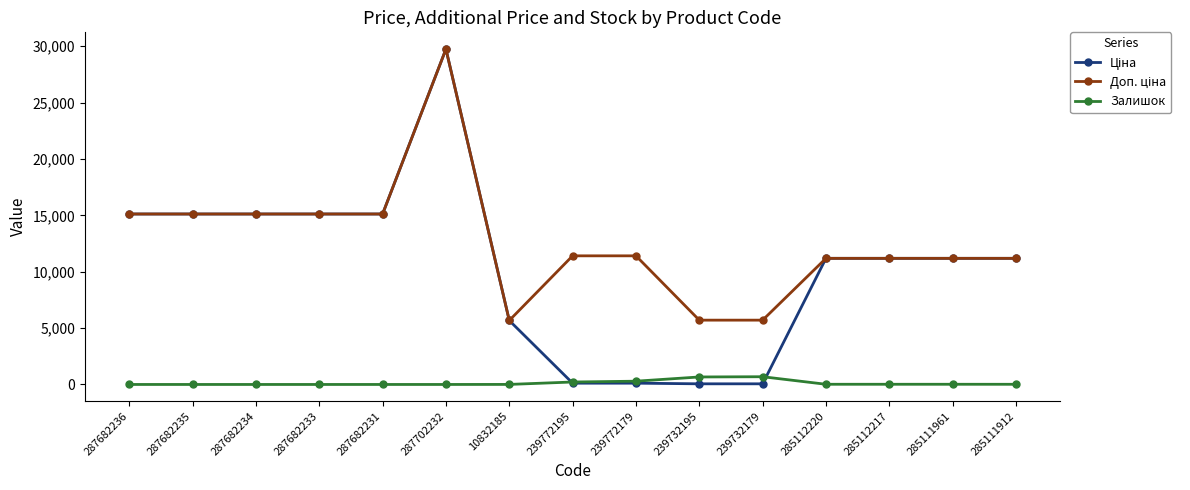

What is the difference between the highest and lowest values at 239772195?

11295.9